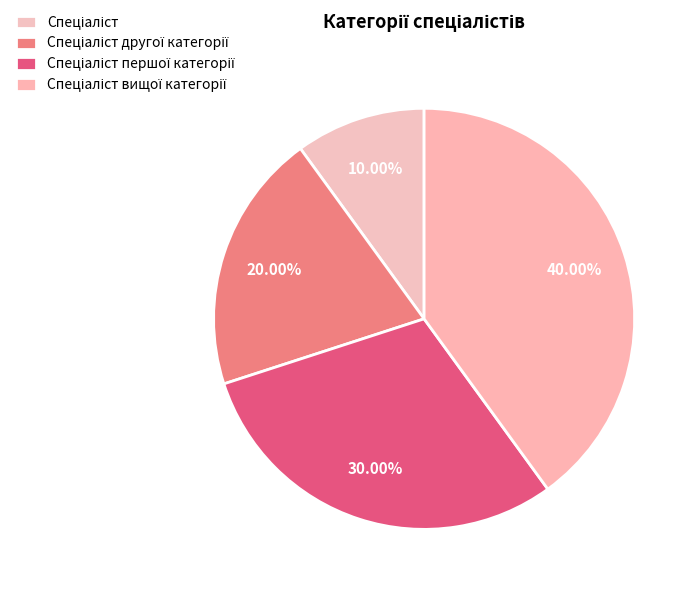

Is it true that Спеціаліст вищої категорії is 50% of the pie?

False